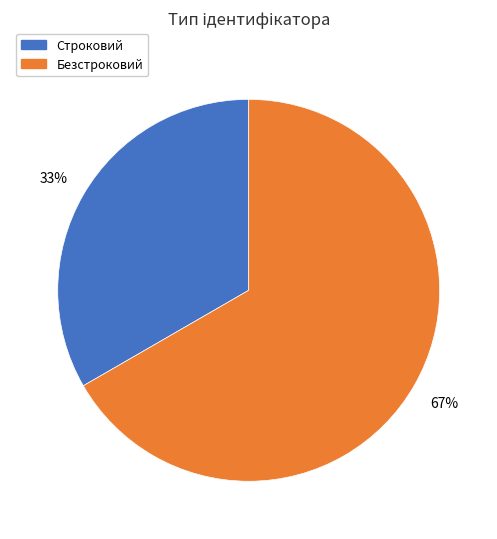

To the nearest percent, what is the combined percentage of Строковий and Безстроковий?

100%